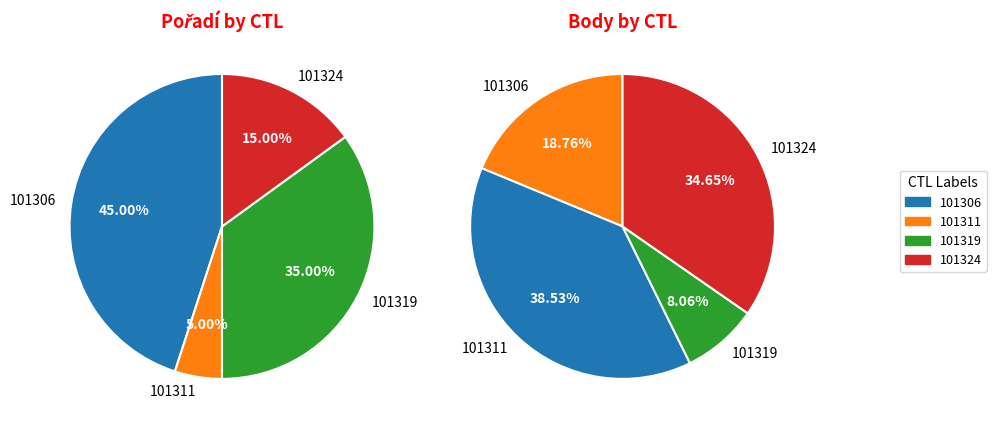

How much of the chart is everything except 101306?

55.0%